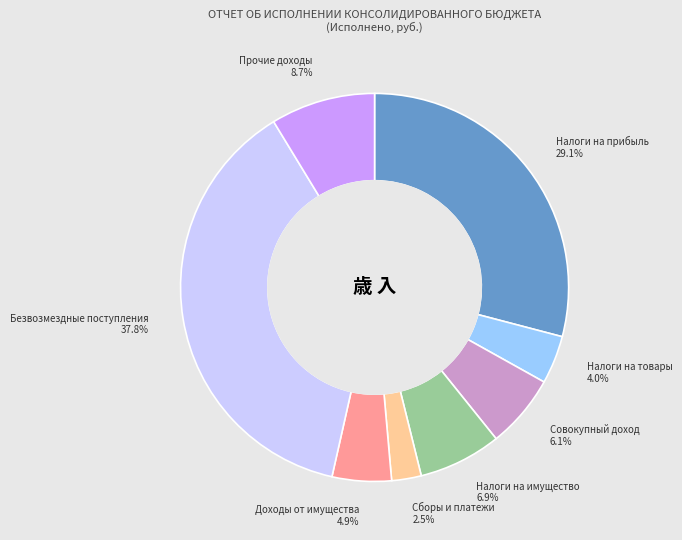

Combined, do Прочие доходы 8.7% and Совокупный доход 6.1% account for over 50%?

No